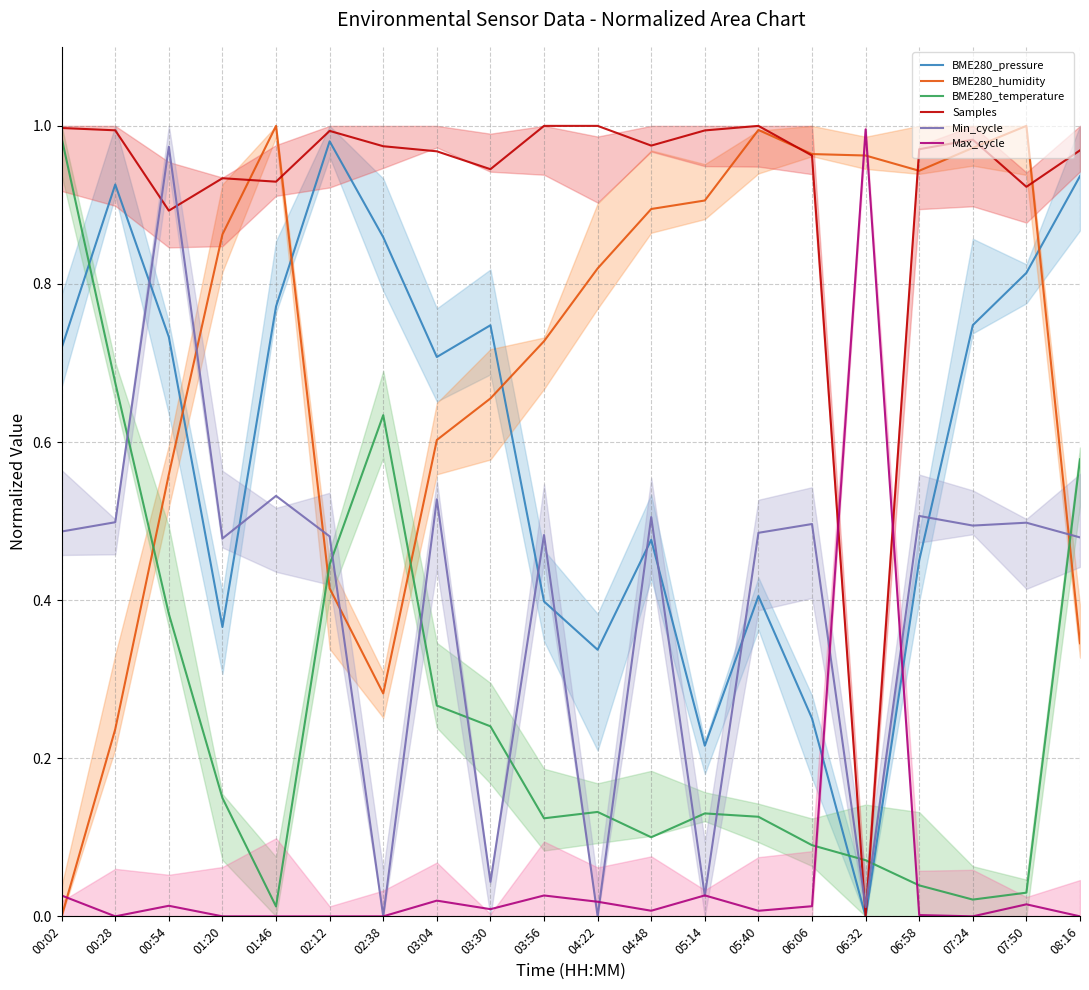

At how many categories does at least one series exceed 0?

20